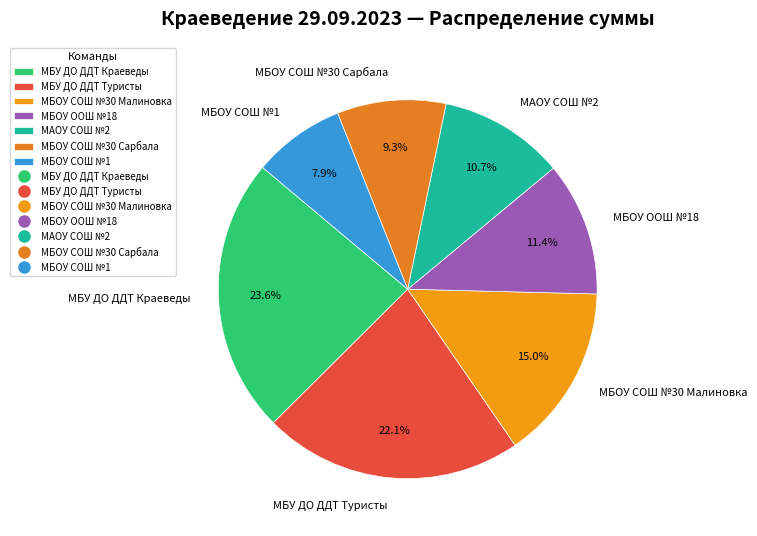

What portion of the pie excludes МБУ ДО ДДТ Туристы?

77.9%